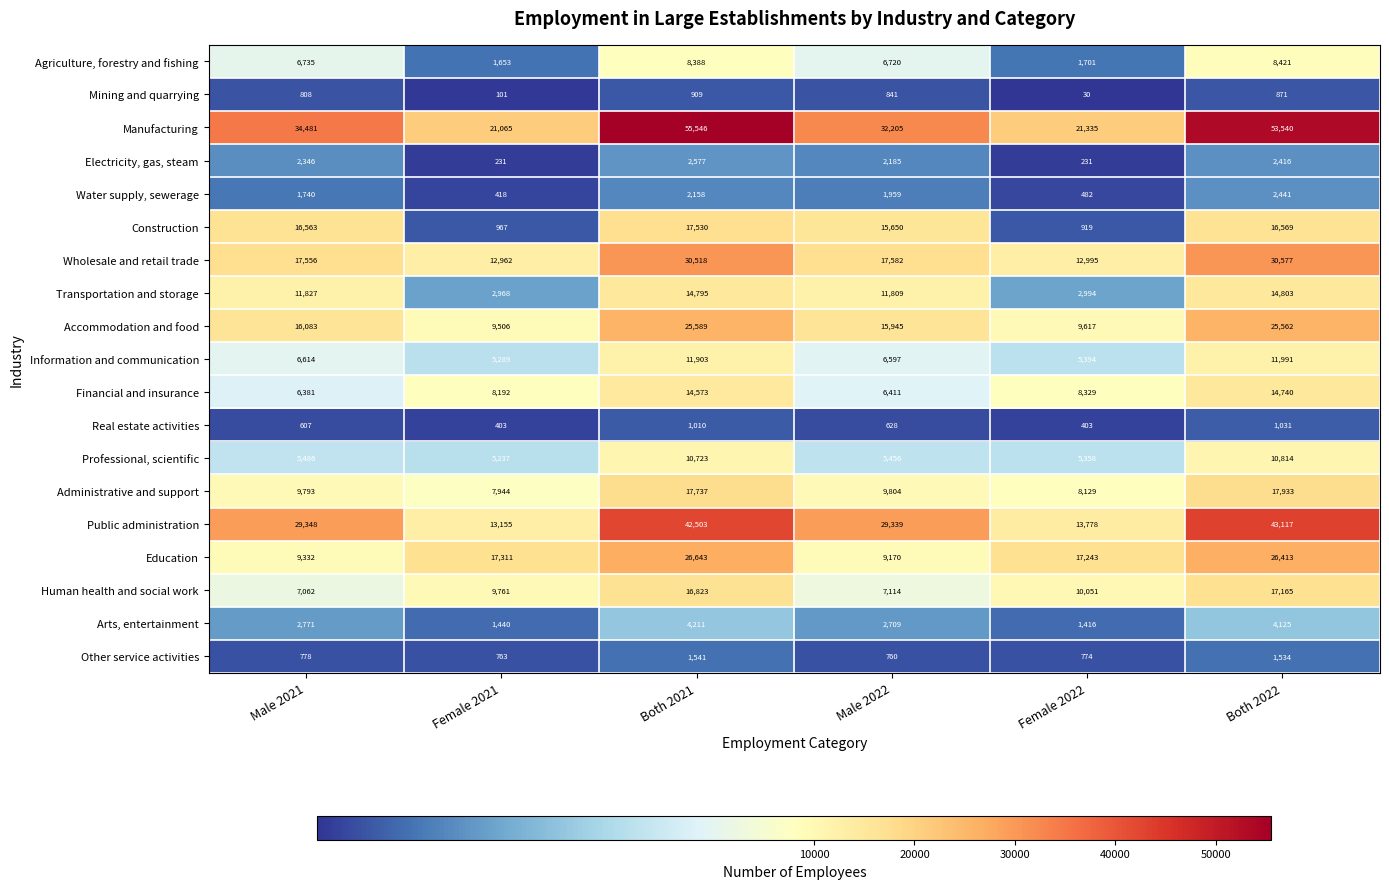

How many data points in Arts, entertainment are less than 2771?

3